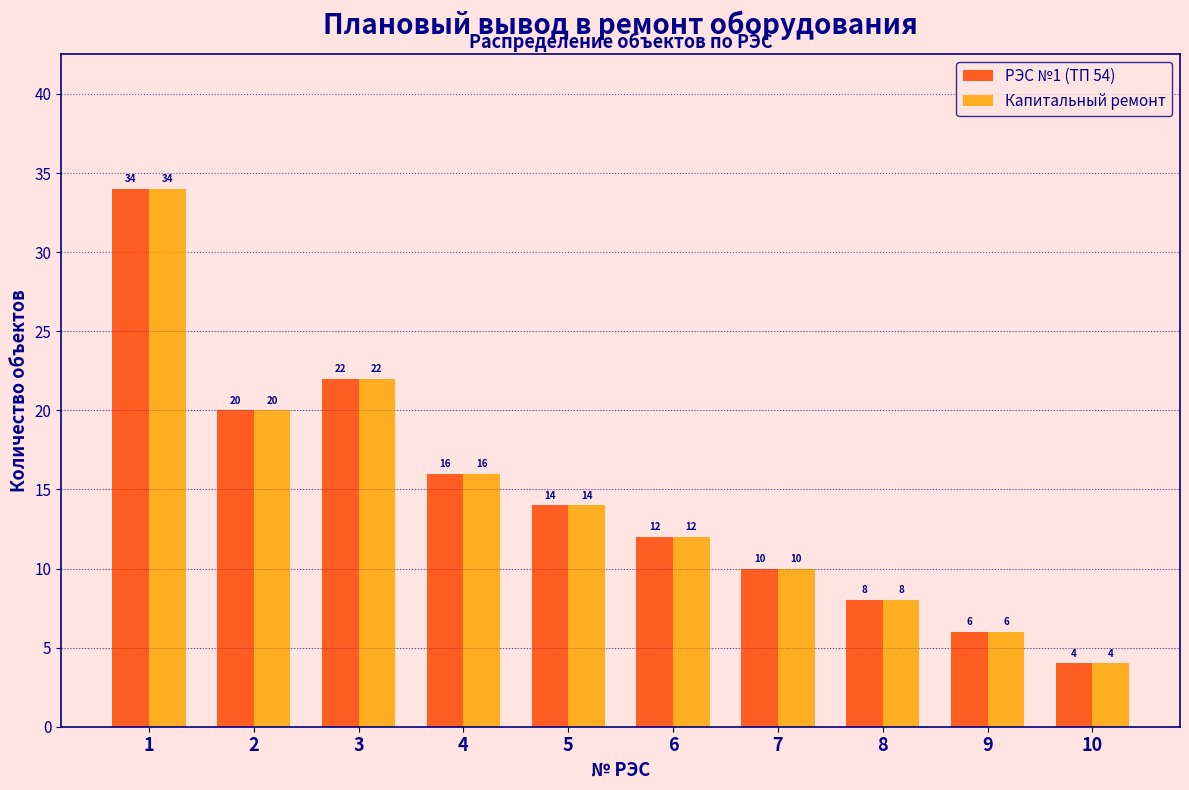

Reading left to right, list all the values displayed in this chart.

РЭС №1 (ТП 54): 1=34	2=20	3=22	4=16	5=14	6=12	7=10	8=8	9=6	10=4
Капитальный ремонт: 1=34	2=20	3=22	4=16	5=14	6=12	7=10	8=8	9=6	10=4